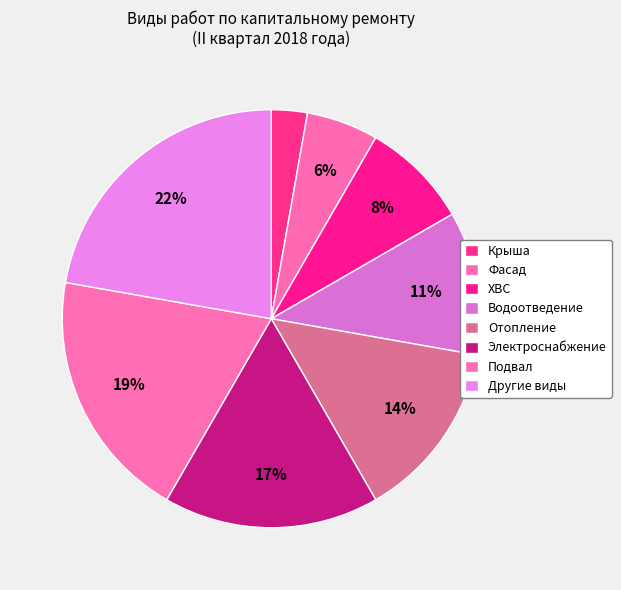

True or false: Водоотведение accounts for 22% of the total.

False